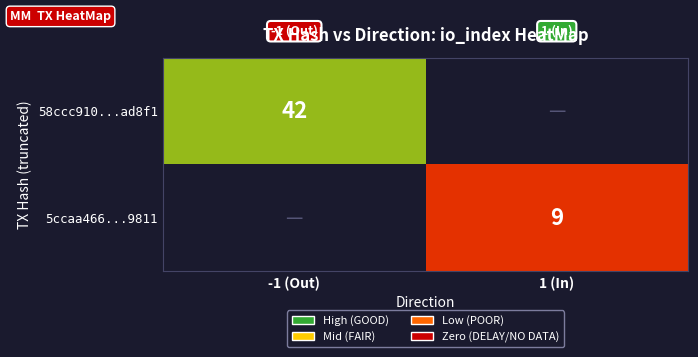

Is it true that 58ccc910...ad8f1 equals 70 at -1 (Out)?

False